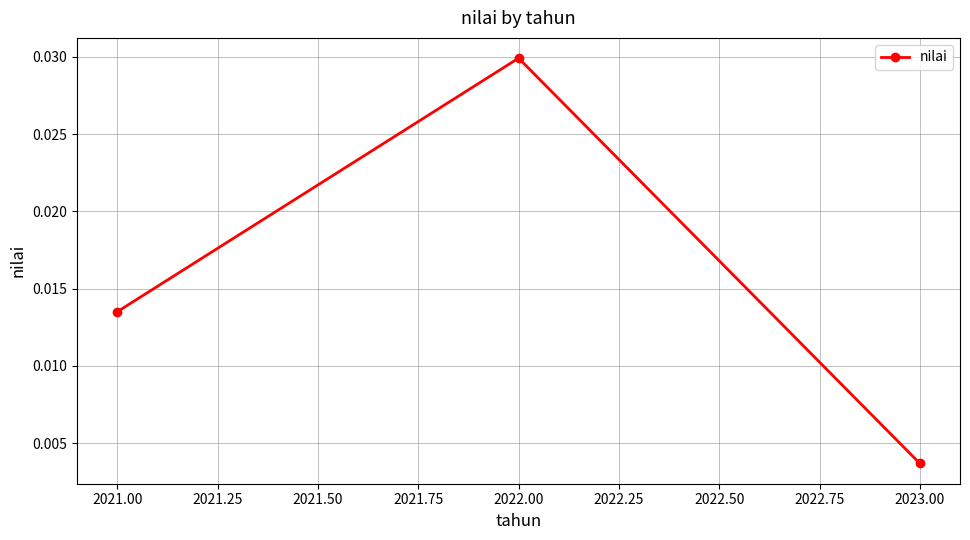

How many values are between 0 and 1?

3